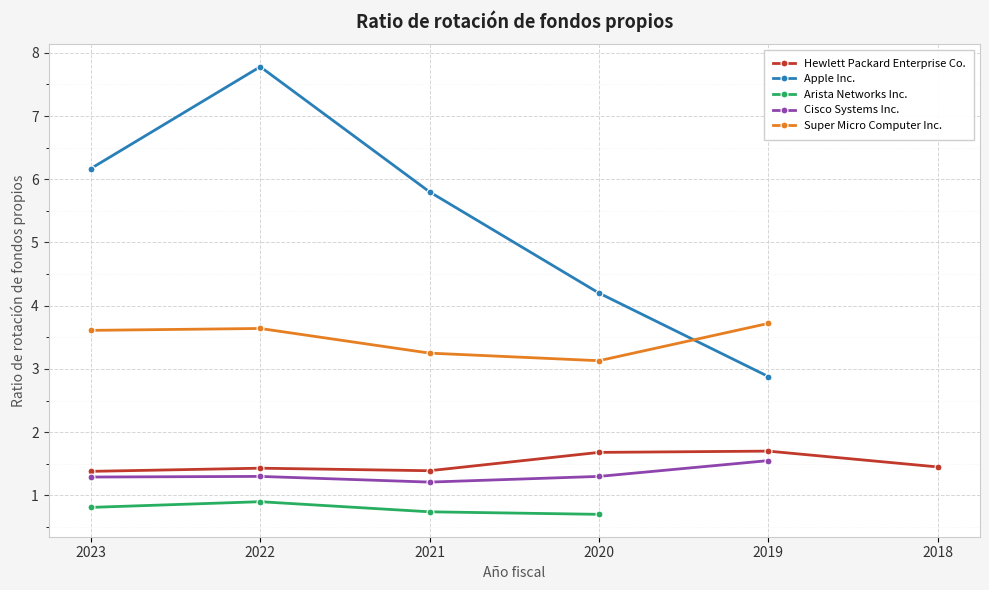

What position from the right is 2020-10-31?

3